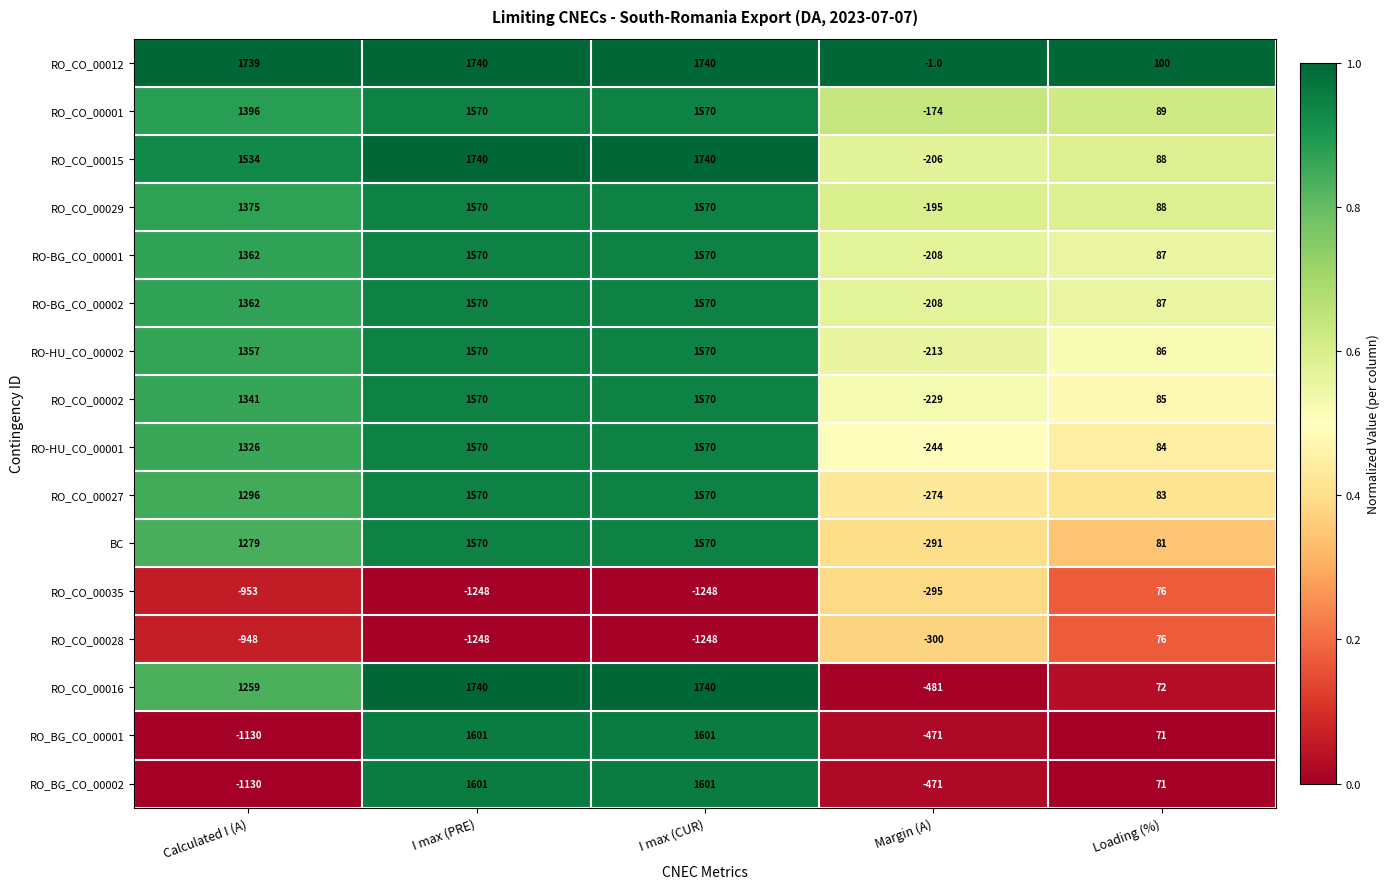

Between I max (CUR) and Loading (%), which series saw the biggest shift?

RO_CO_00016